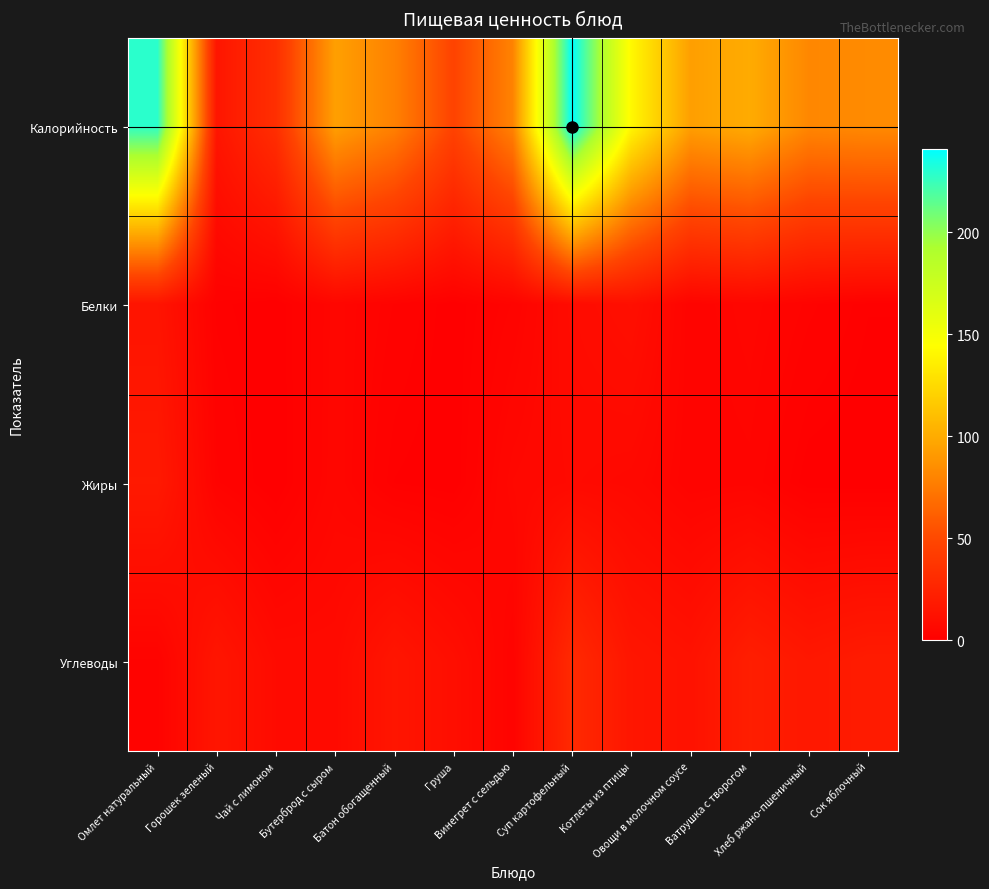

Which category has the highest value across all series?

Суп картофельный